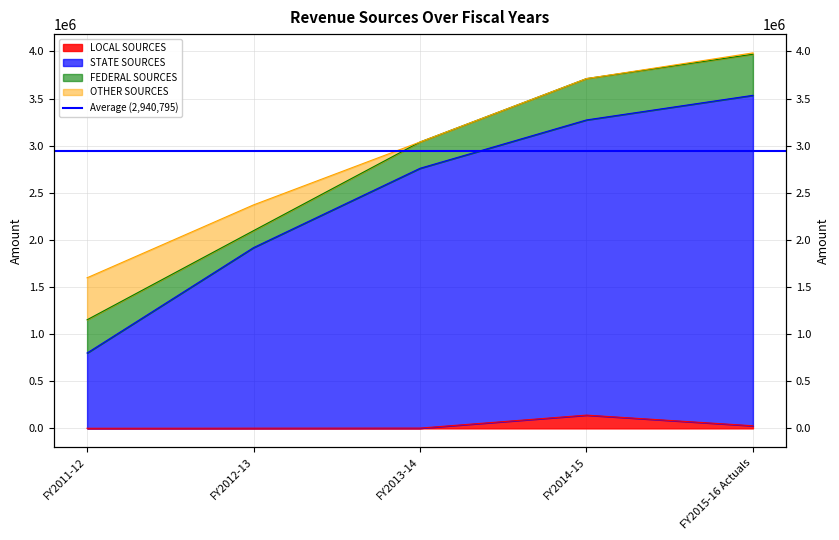

What is the sum of the STATE SOURCES values at FY2015-16 Actuals and FY2011-12?

4333783.0